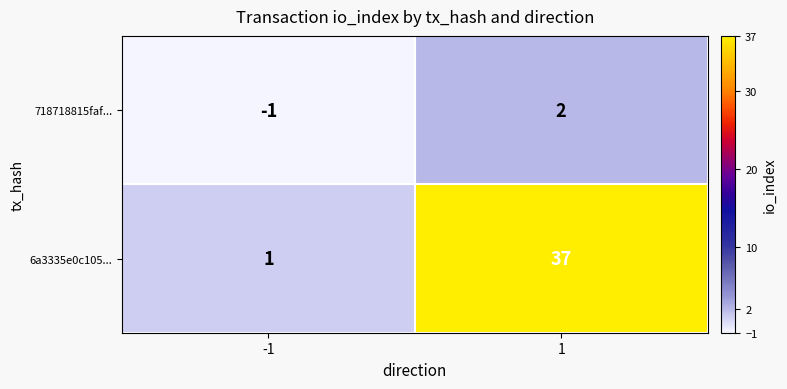

At which category is the sum across all series the highest?

1